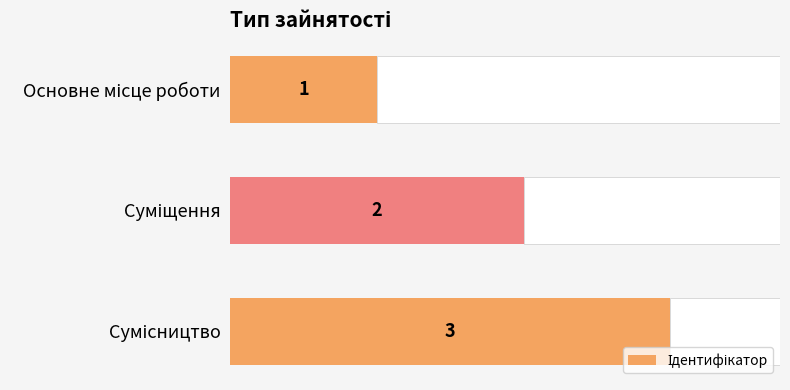

Is it true that the value at Сумісництво is 3?

True